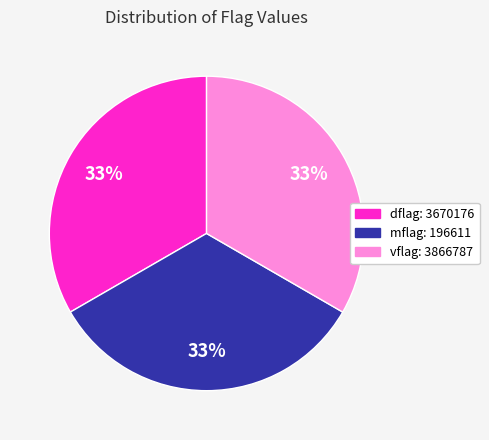

Is there a majority slice in this chart?

No